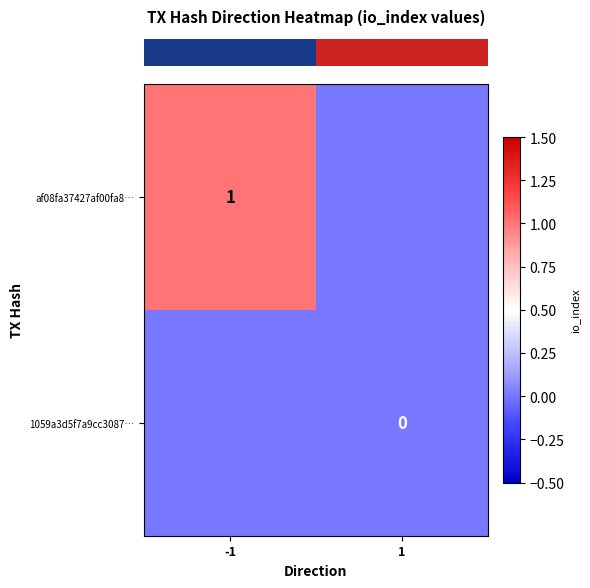

At which category does the chart reach its minimum across all series?

1